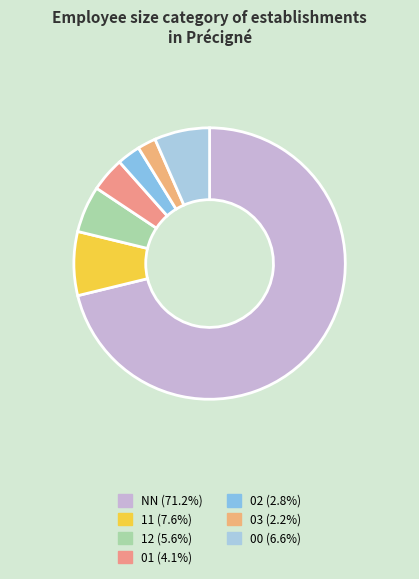

What percentage is the 11 slice, to the nearest percent?

8%